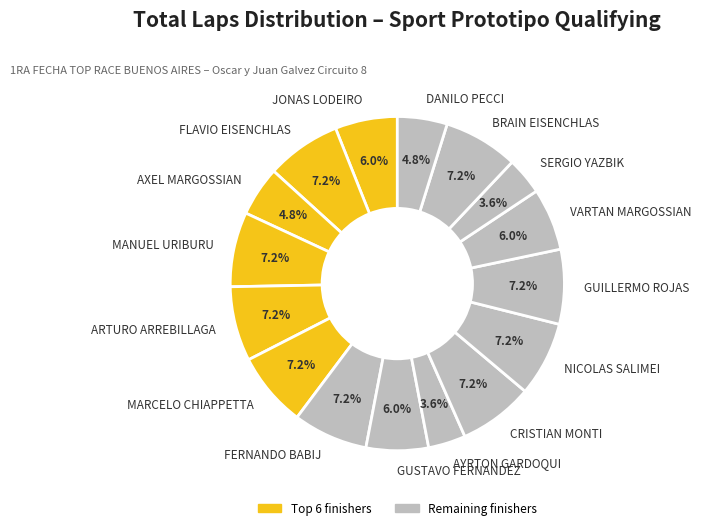

What is the ratio of the value at MANUEL URIBURU to the value at FLAVIO EISENCHLAS?

1.0